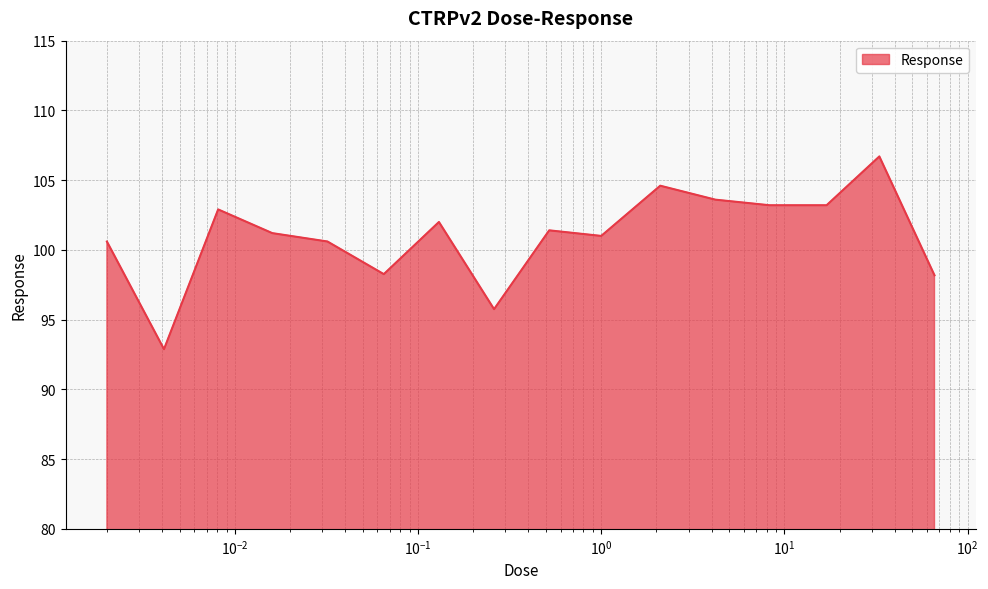

What is the smallest value displayed?

92.9